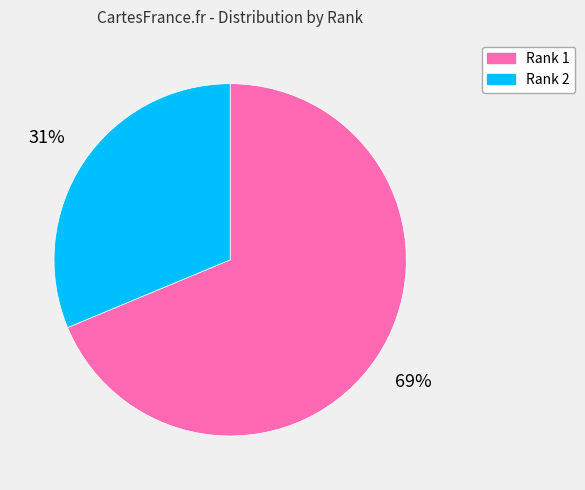

True or false: Rank 1 accounts for 69% of the total.

True